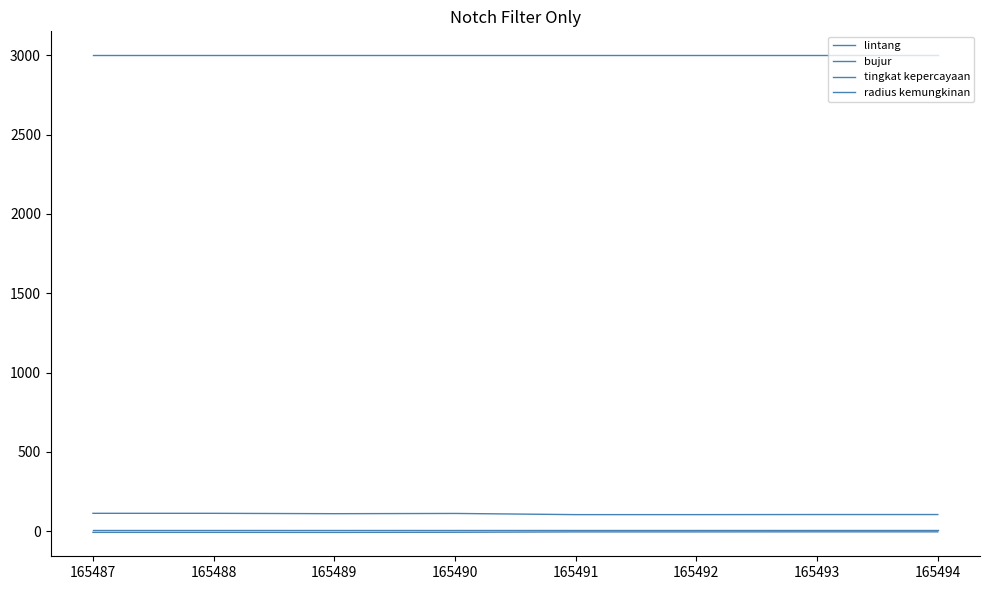

What is the difference between the highest and lowest values at 165494?

3004.4